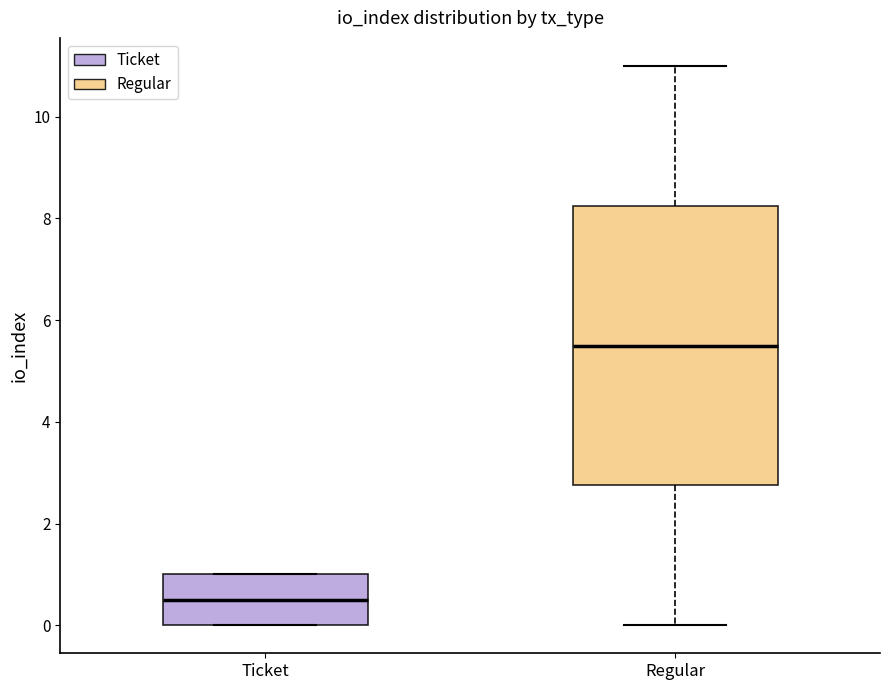

Comparing the boxes themselves (not the whiskers), which one is the tallest?

Regular